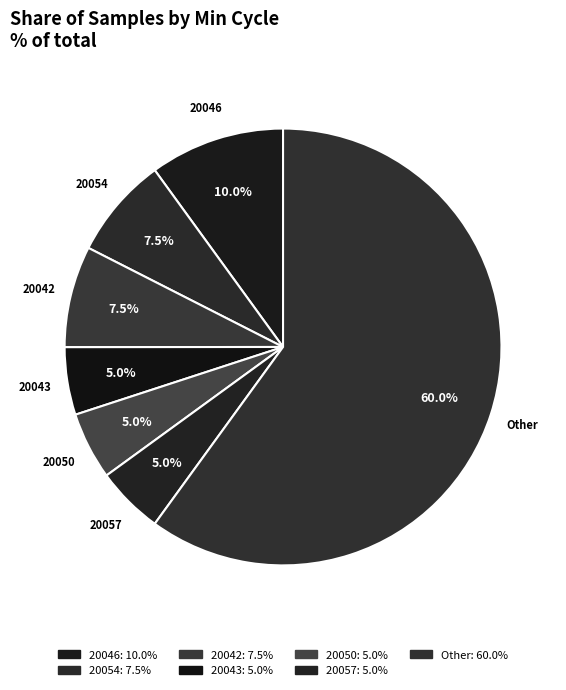

How many segments does this pie chart have?

7